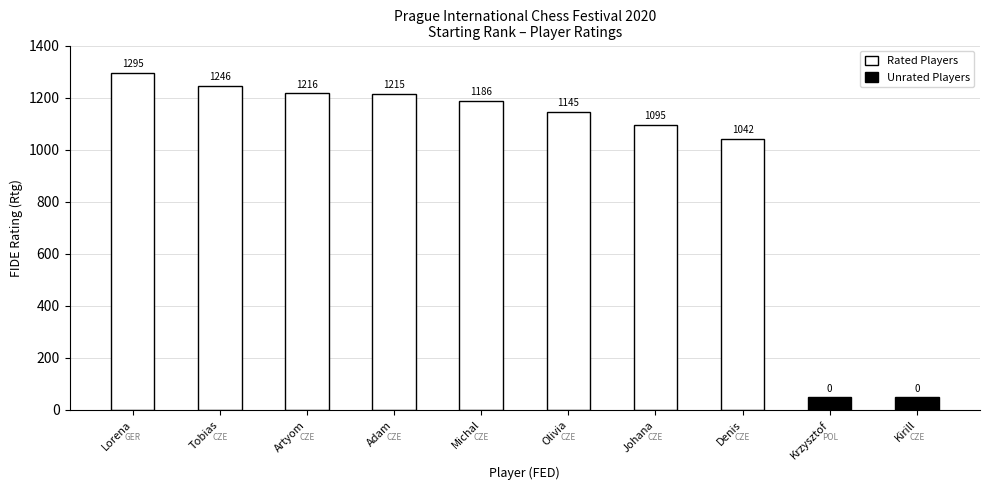

The Rated Players series shows 436.3 at Tobias. True or false?

False